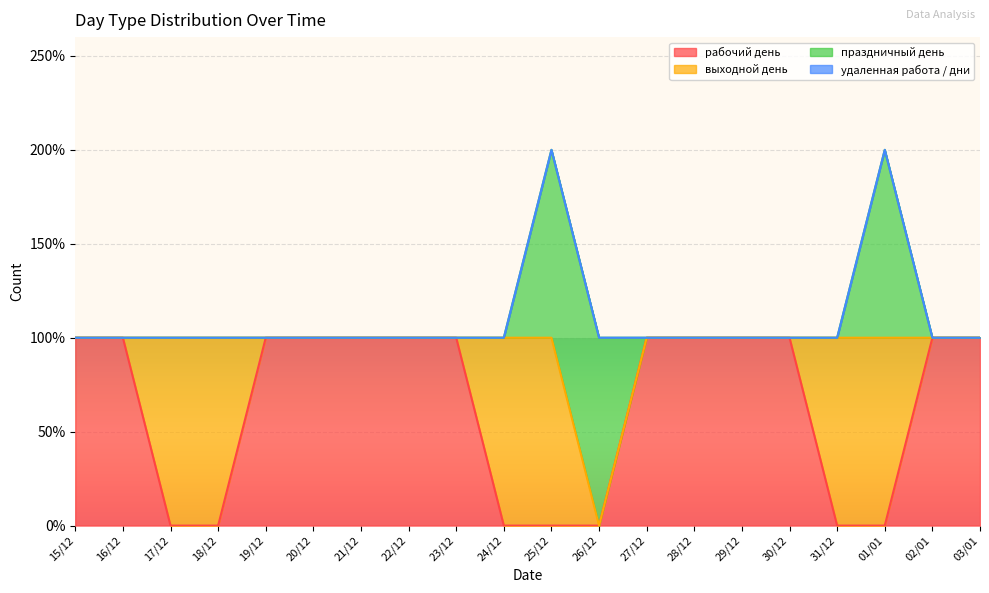

How many intersections are there between рабочий день and выходной день?

5